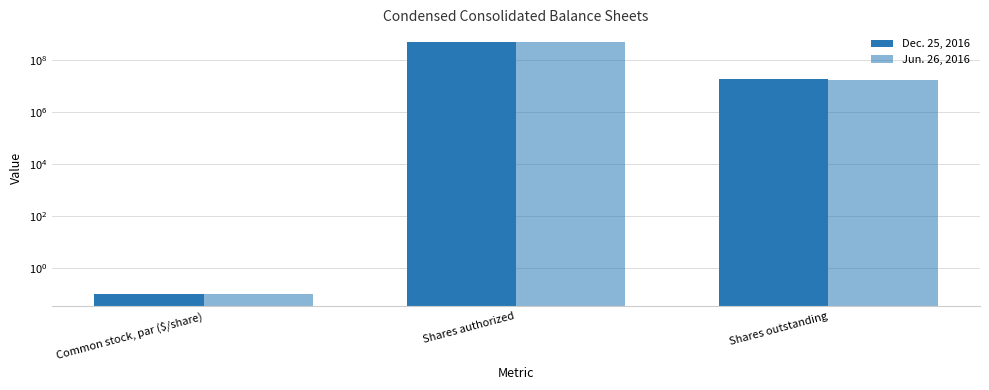

What is the sum of all Dec. 25, 2016 values?

518200018.1